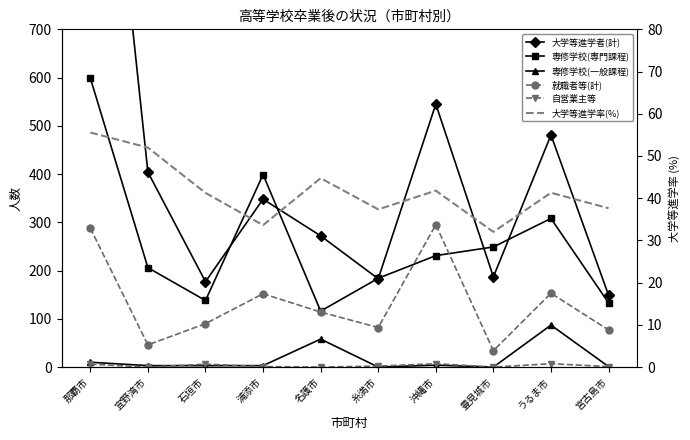

At which category is the sum across all series the highest?

那覇市